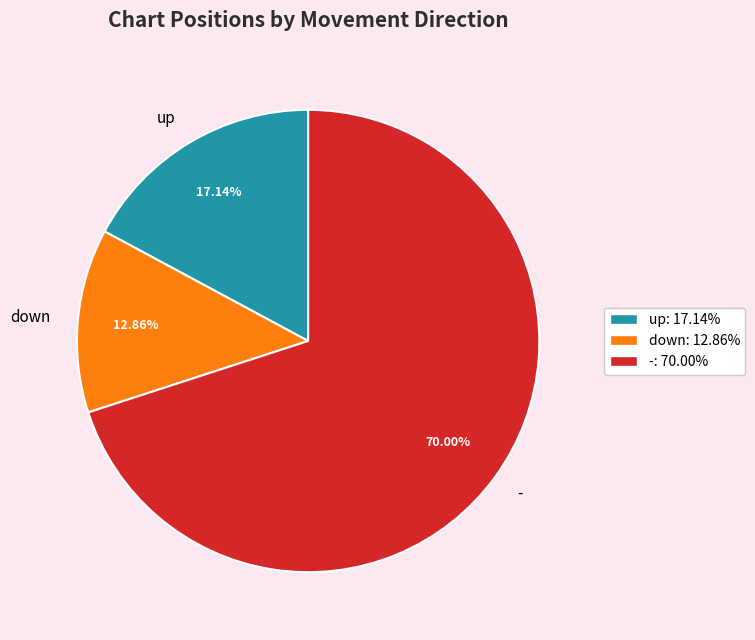

Count the number of slices in the pie.

3